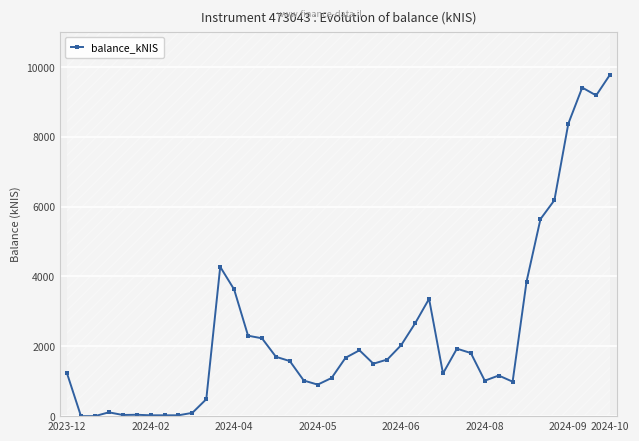

The value of balance_kNIS at 2024-04 is 3628.4. True or false?

True